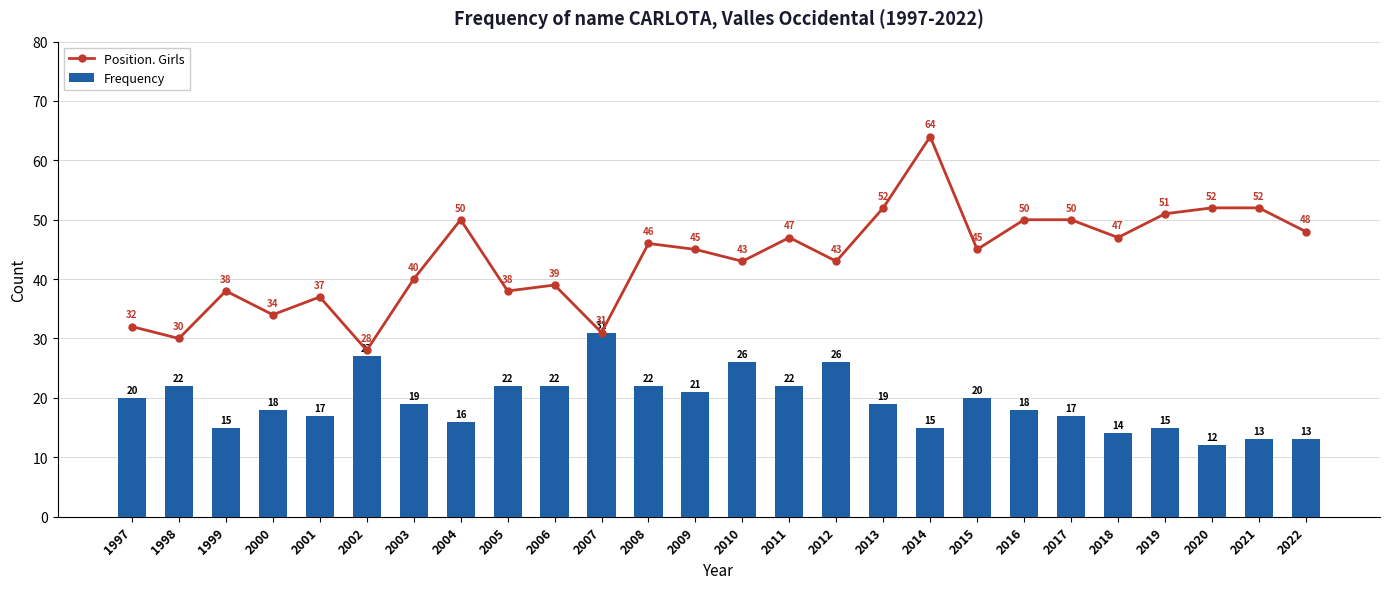

List the series in order of their peak value, highest first.

Position. Girls, Frequency